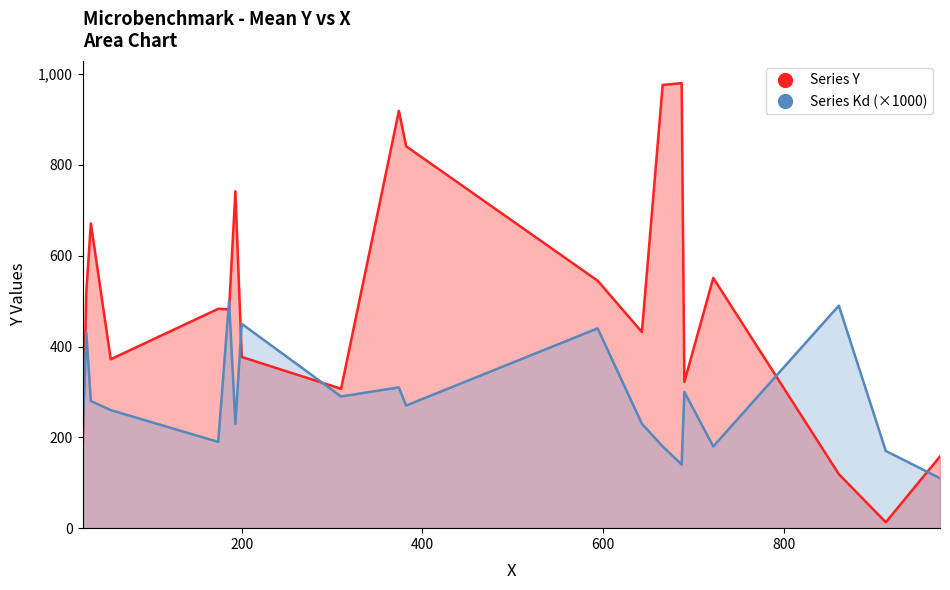

How many intersections are there between Series Y and Series Kd (×1000)?

7